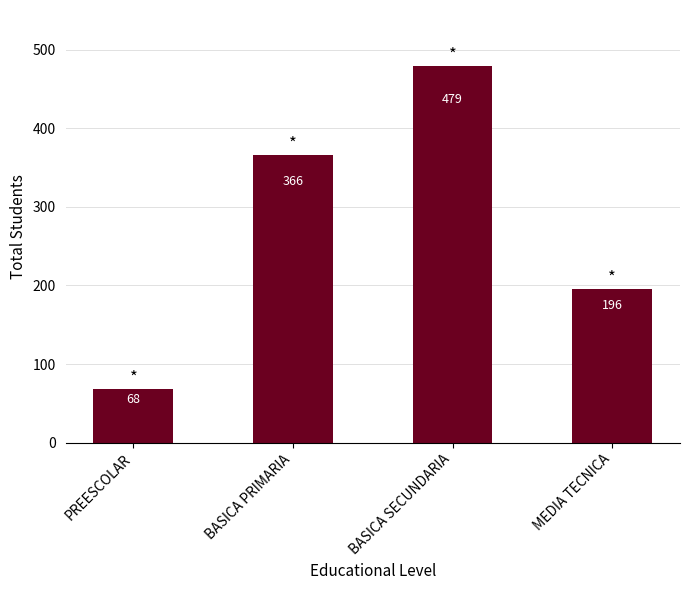

Rank the categories by value from highest to lowest.

BASICA SECUNDARIA, BASICA PRIMARIA, MEDIA TECNICA, PREESCOLAR